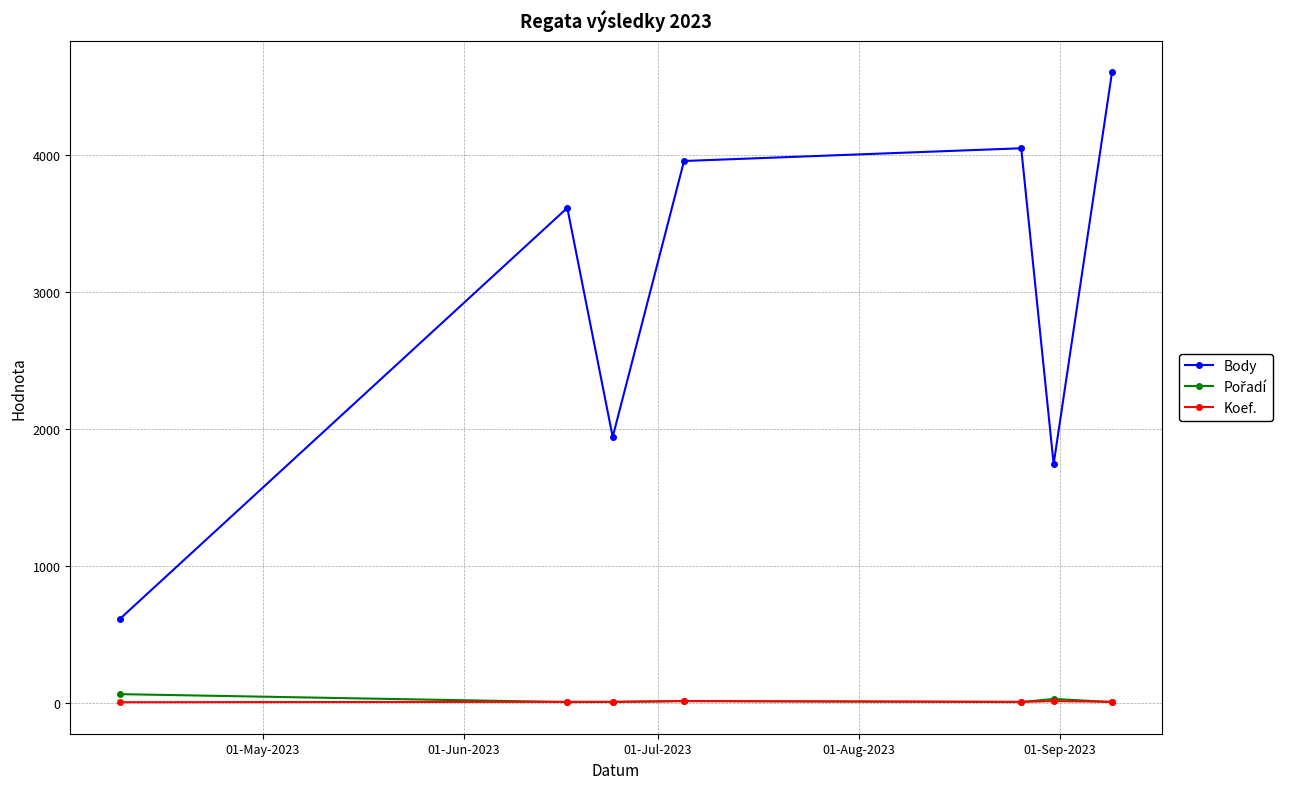

What is the sum of all Koef. values?

56